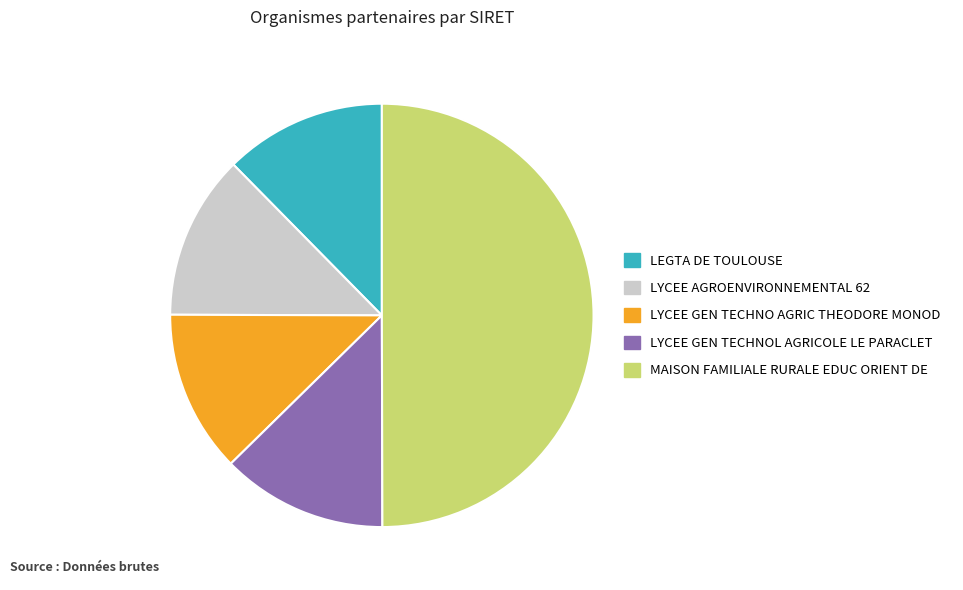

Count the number of slices in the pie.

5